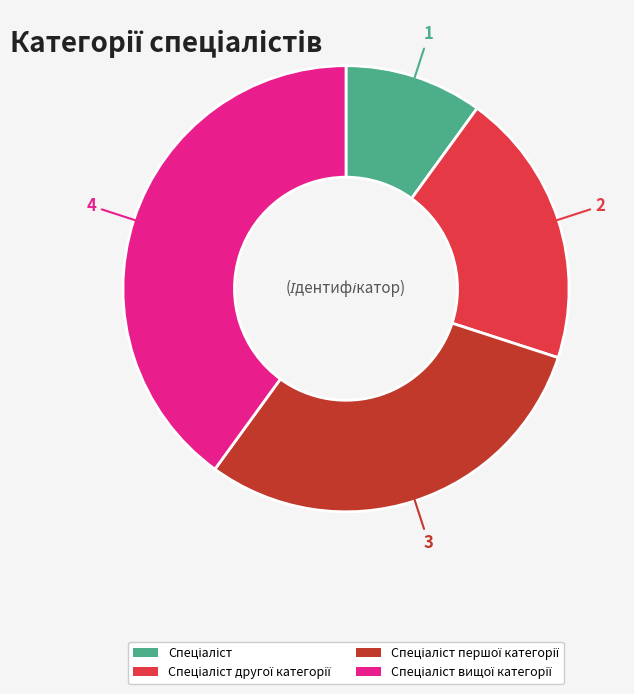

Does any single category account for the majority?

No